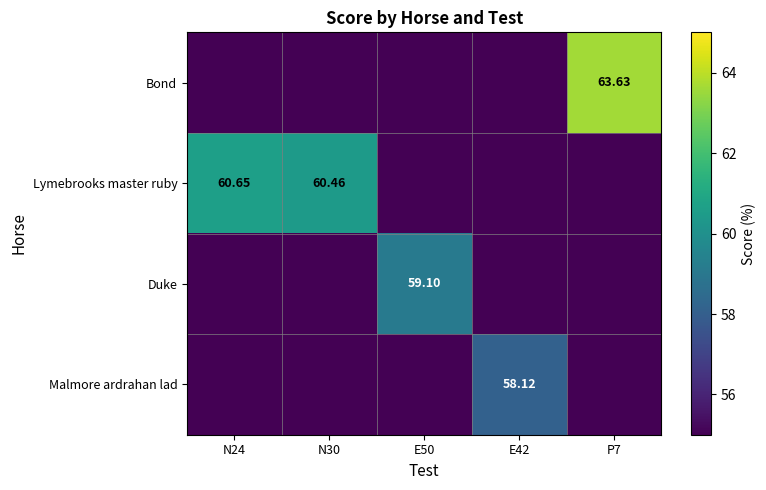

Which series has the largest range (max minus min)?

Bond